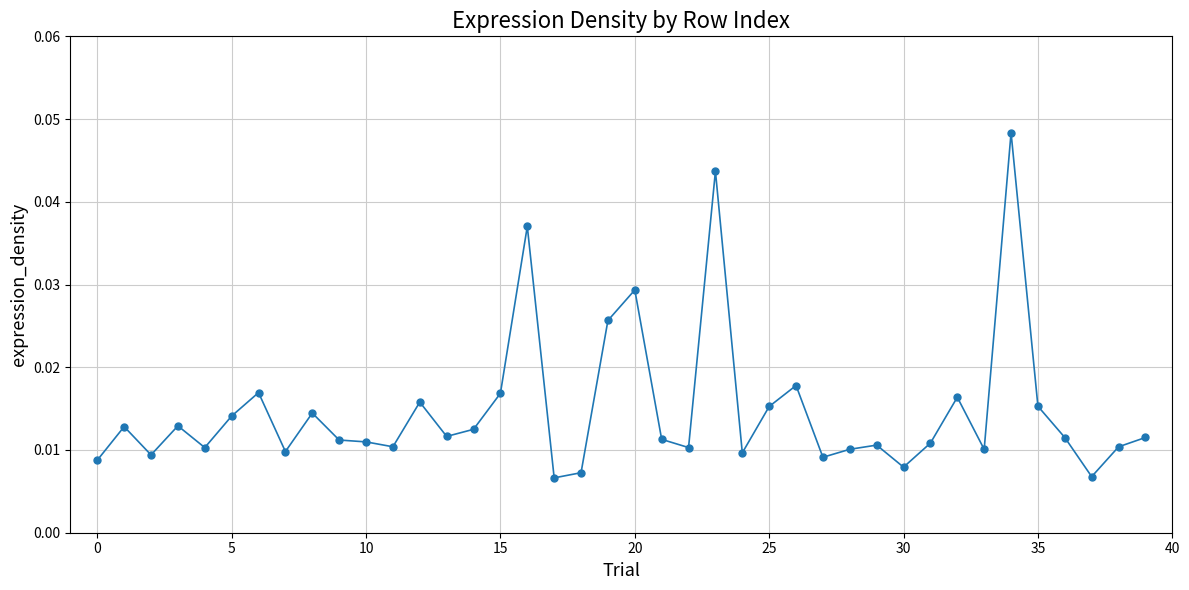

True or false: the data has more than 1 interior local peaks.

True